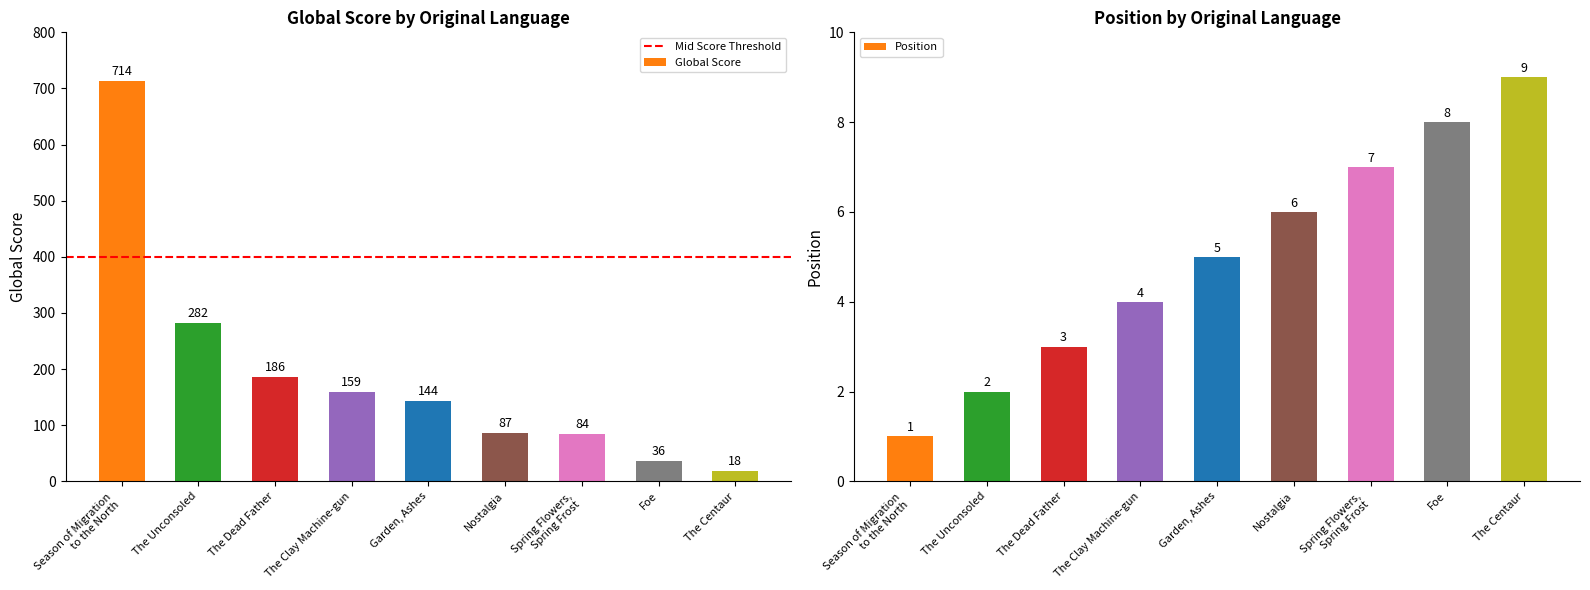

What are all the series names shown in the legend?

Global Score, Position